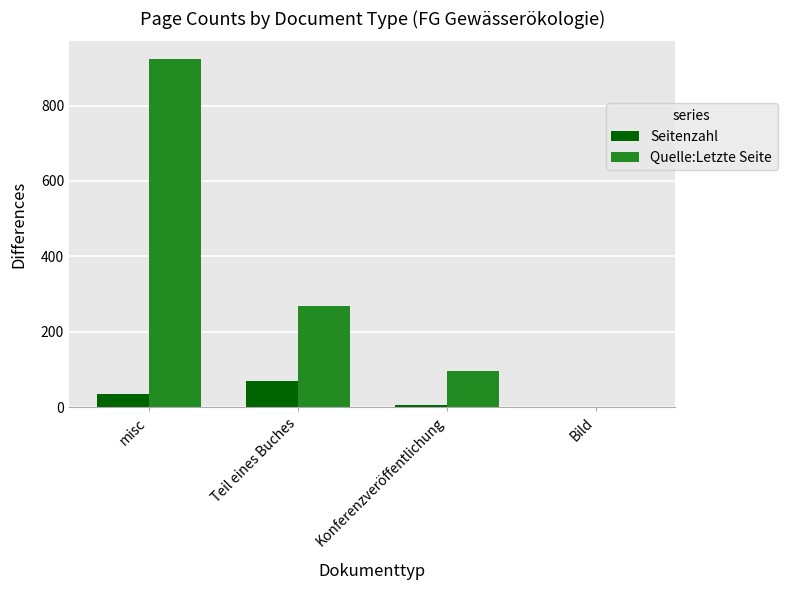

Which series has the largest range (max minus min)?

Quelle:Letzte Seite